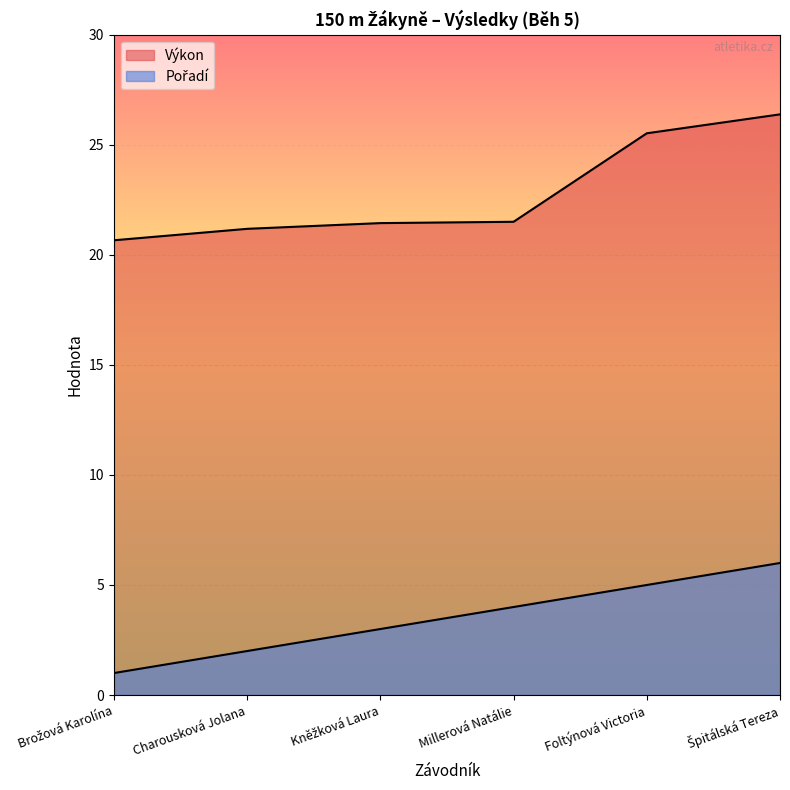

Does the chart display data point markers on the line(s)?

No